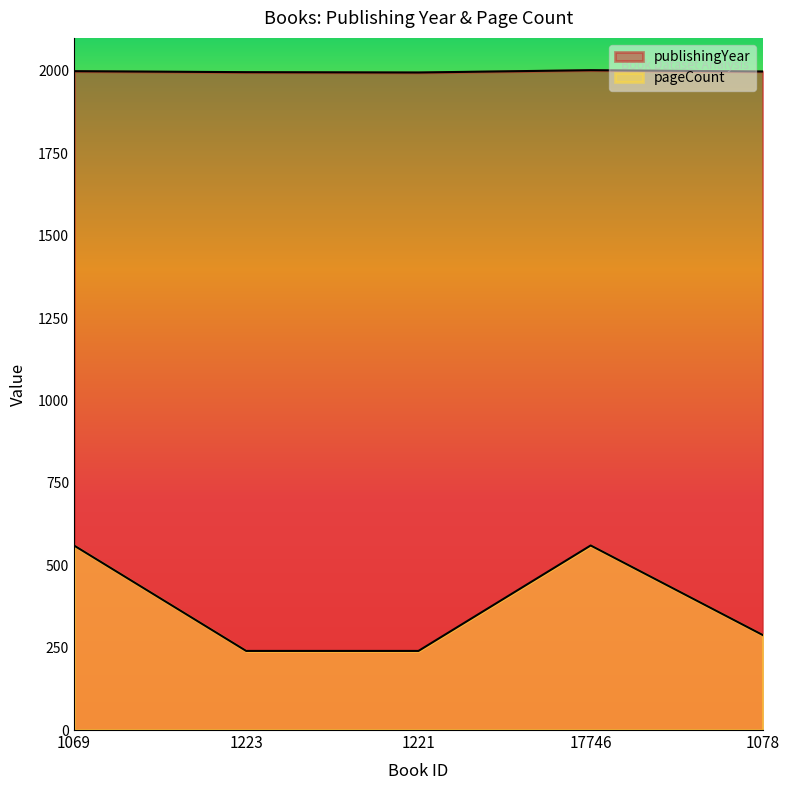

The publishingYear series shows 1995 at 1221. True or false?

True